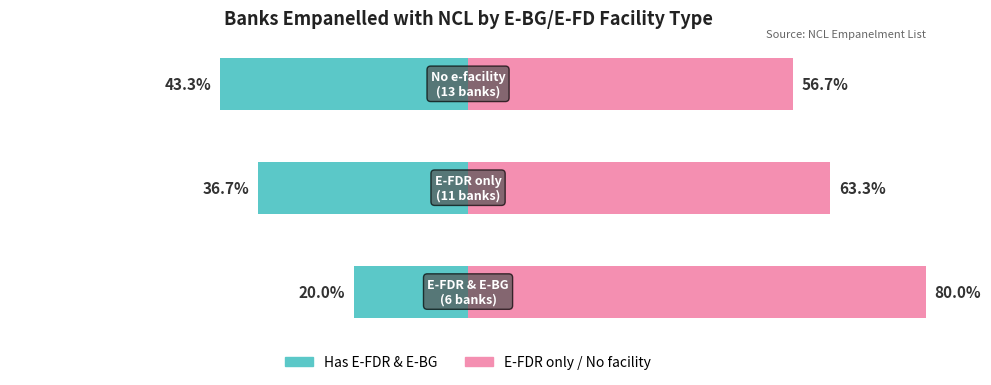

Which series changed the most between −80 and −60?

E-FDR & E-BG (Has facility)